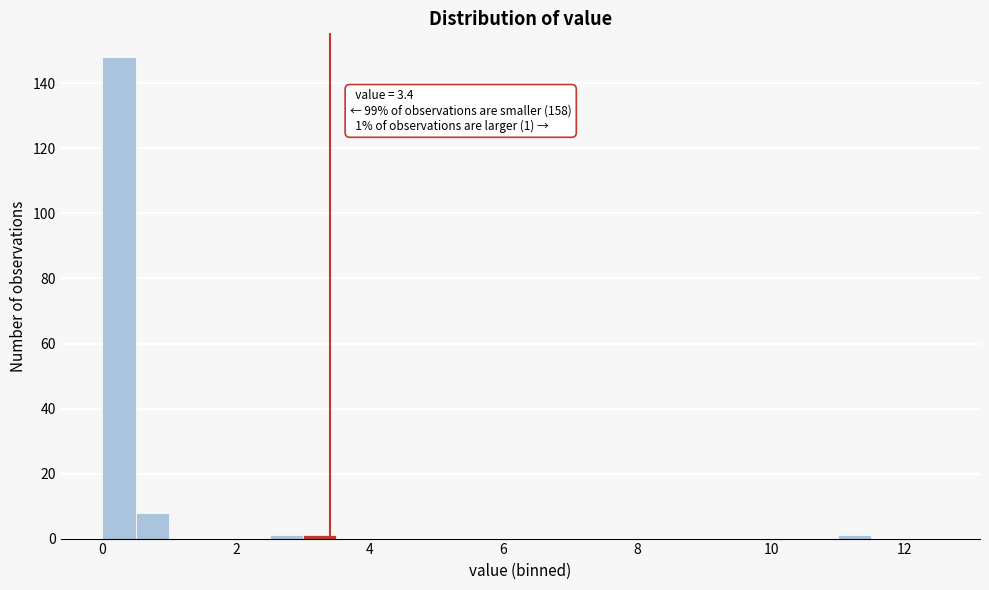

Around what value on the x-axis is the tallest bar? Give the approximate position of its centre, as read against the axis.

0.2